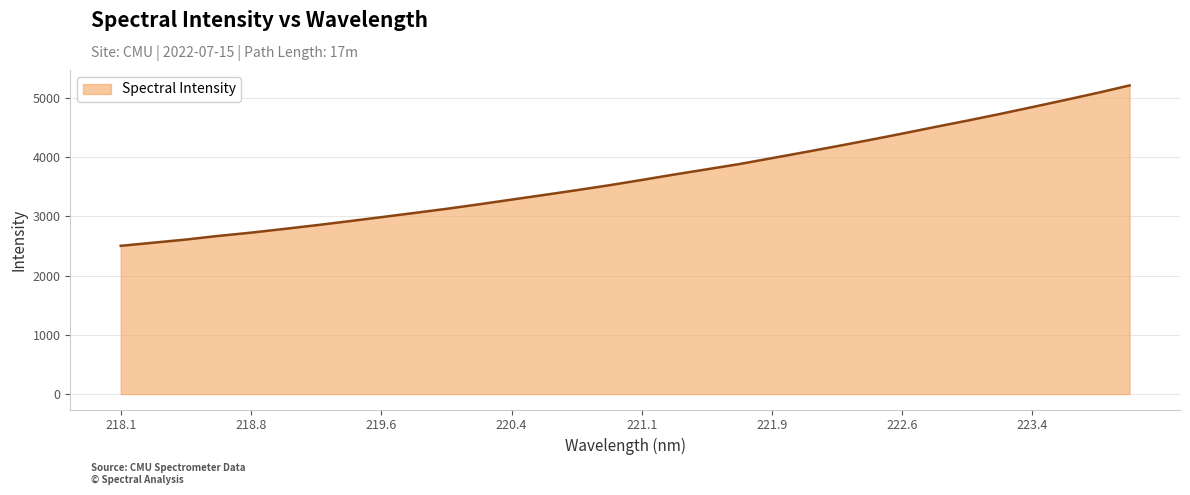

True or false: the data has more than 1 interior local peaks.

False